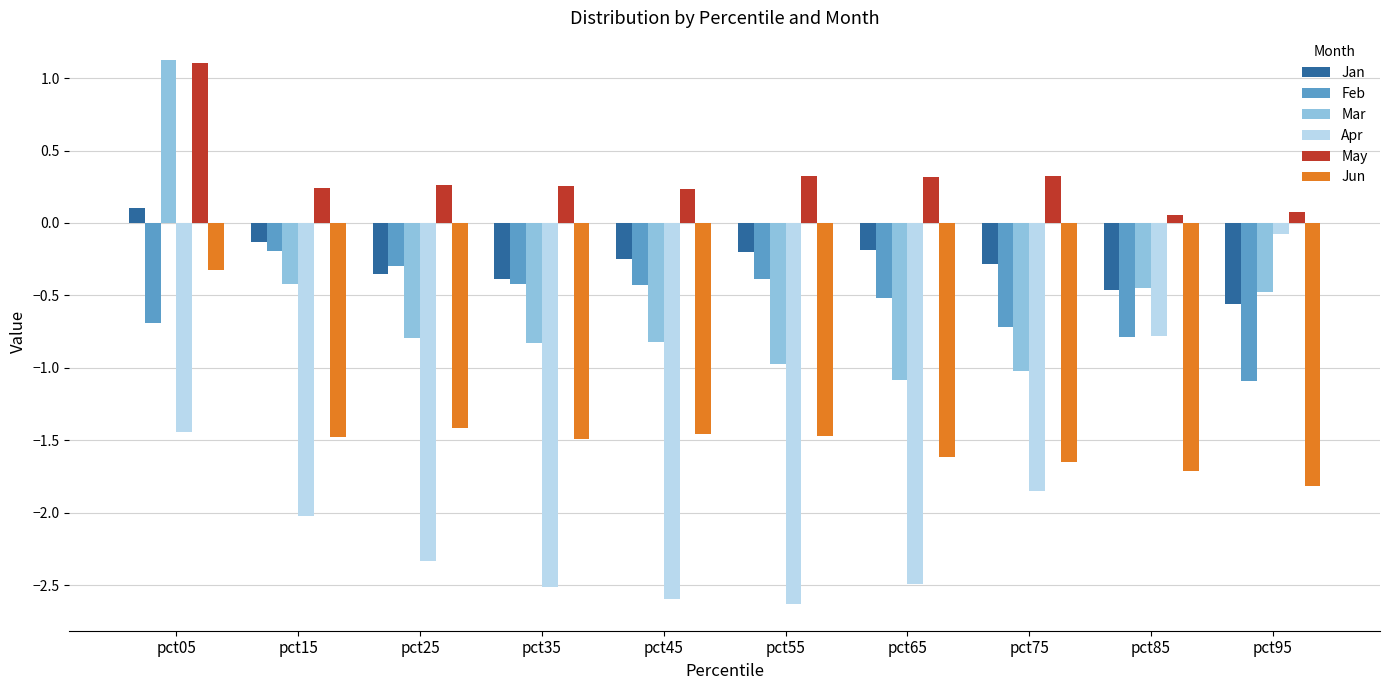

What is the total value across all series at pct95?

-3.9